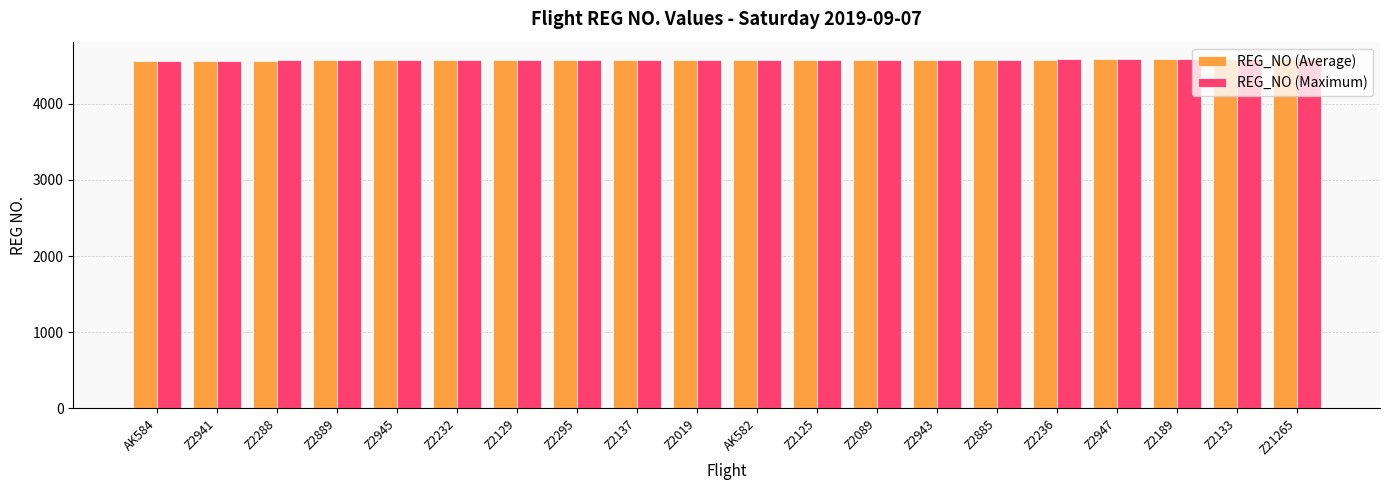

What is the sum of all REG_NO (Maximum) values?

91510